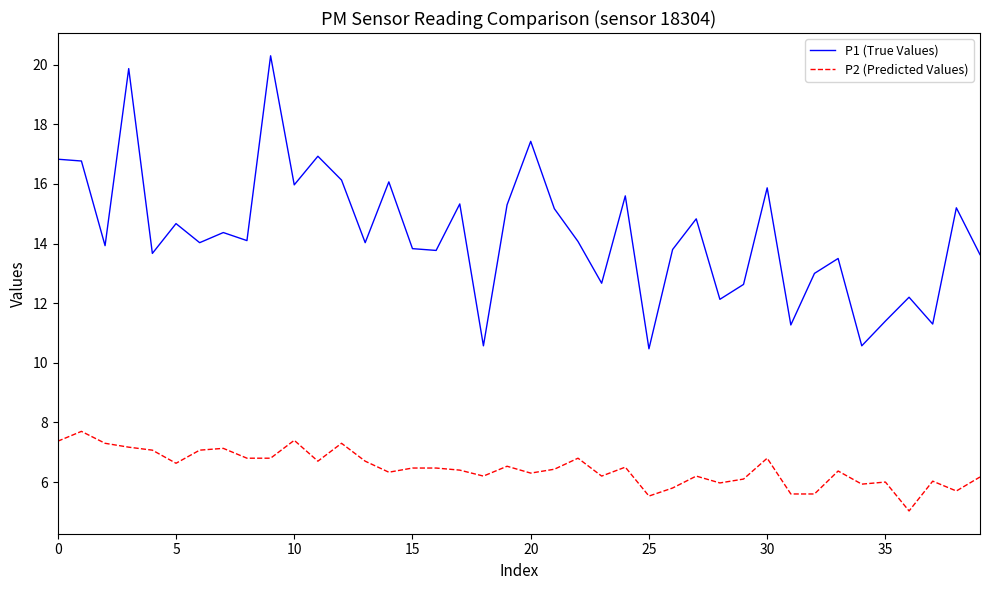

List the series in order of their peak value, highest first.

P1 (True Values), P2 (Predicted Values)